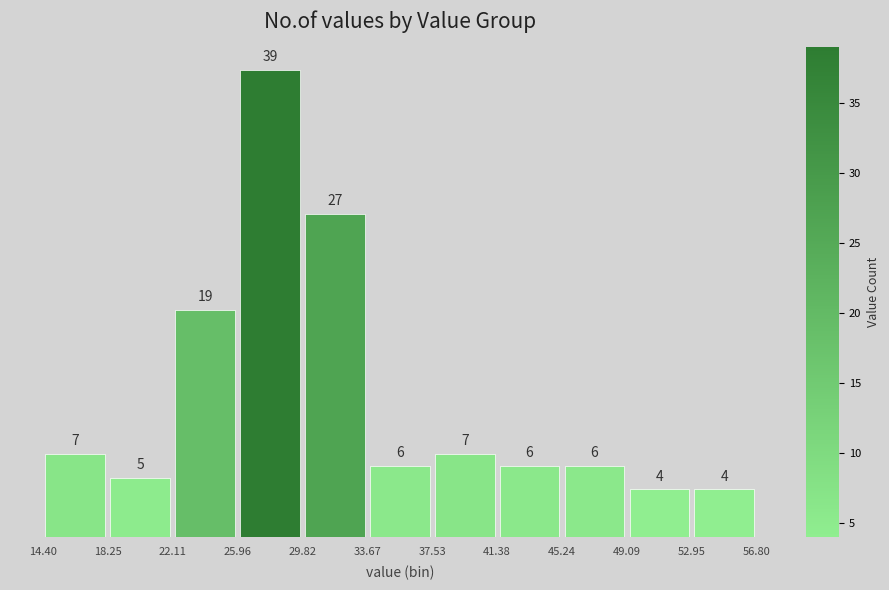

Over which range of the x-axis is the bar tallest?

25.96 to 29.82